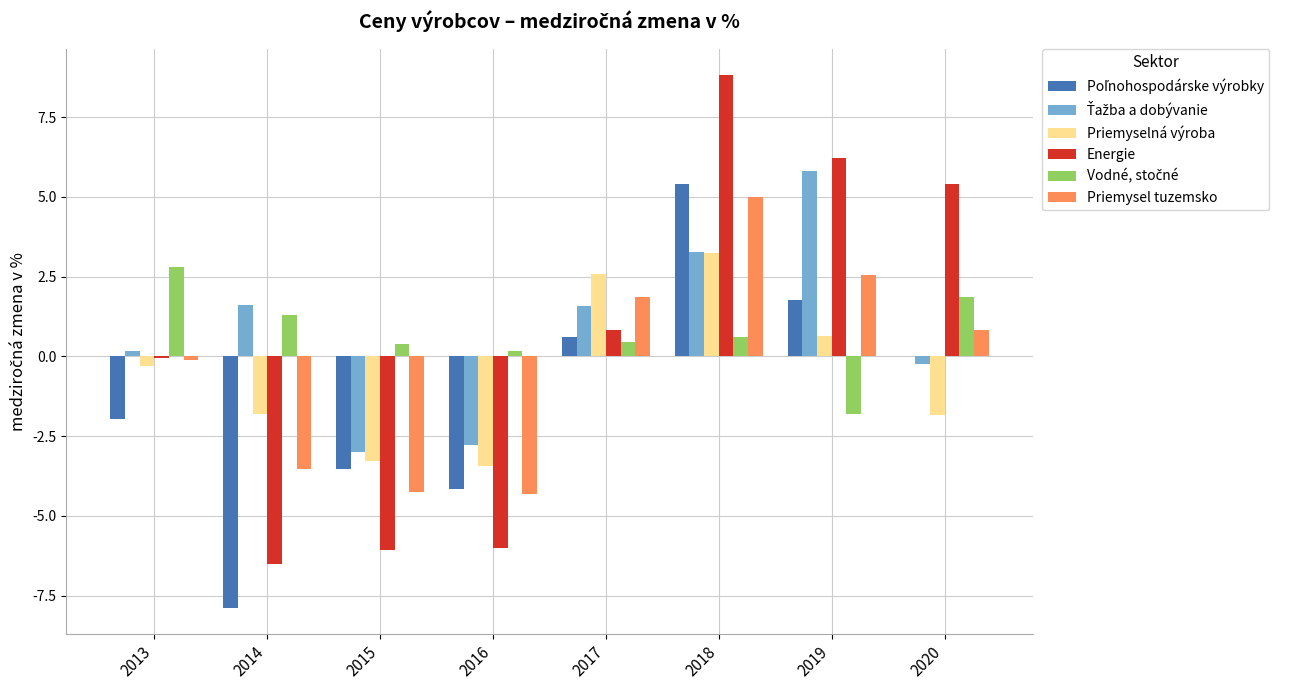

What is the sum of all Priemysel tuzemsko values?

-2.0